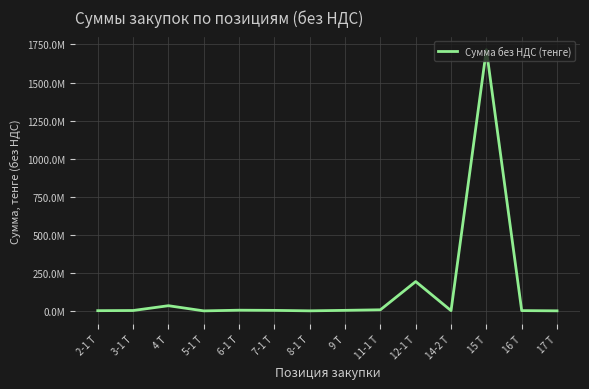

Reading left to right, extract all data points from this chart.

2-1 Т=1485200	3-1 Т=2528000	4 Т=34095611	5-1 Т=100800	6-1 Т=4536000	7-1 Т=3400000	8-1 Т=366573	9 Т=3588359	11-1 Т=7246720	12-1 Т=192740000	14-2 Т=1657935	15 Т=1716000000	16 Т=1886460	17 Т=416100